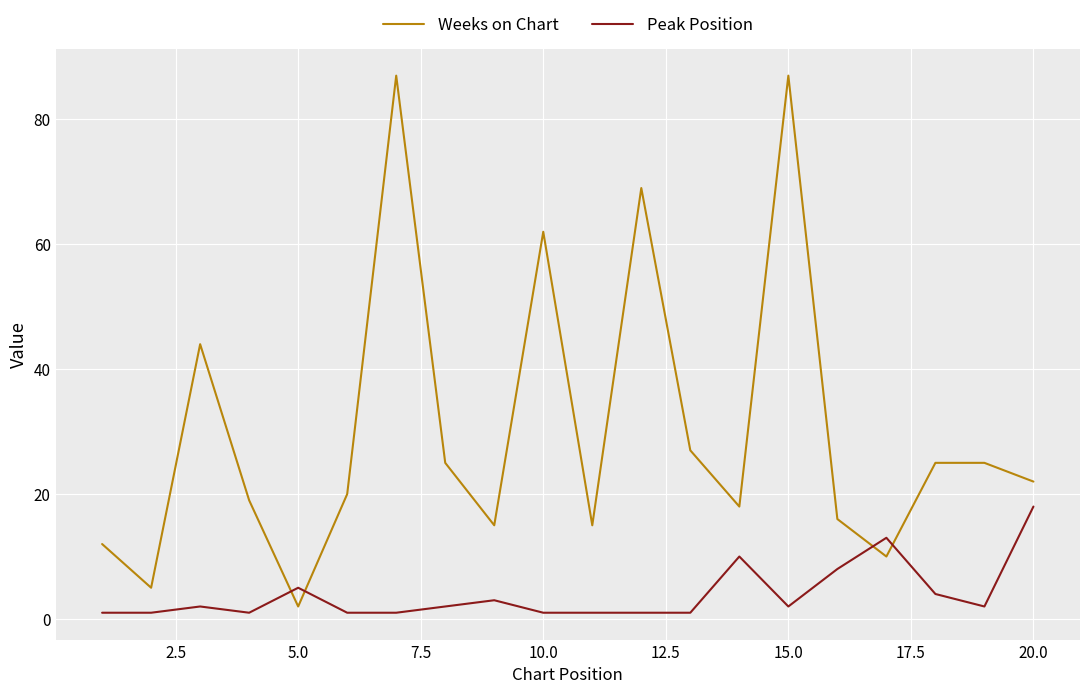

Which series has the largest total across all categories?

Weeks on Chart